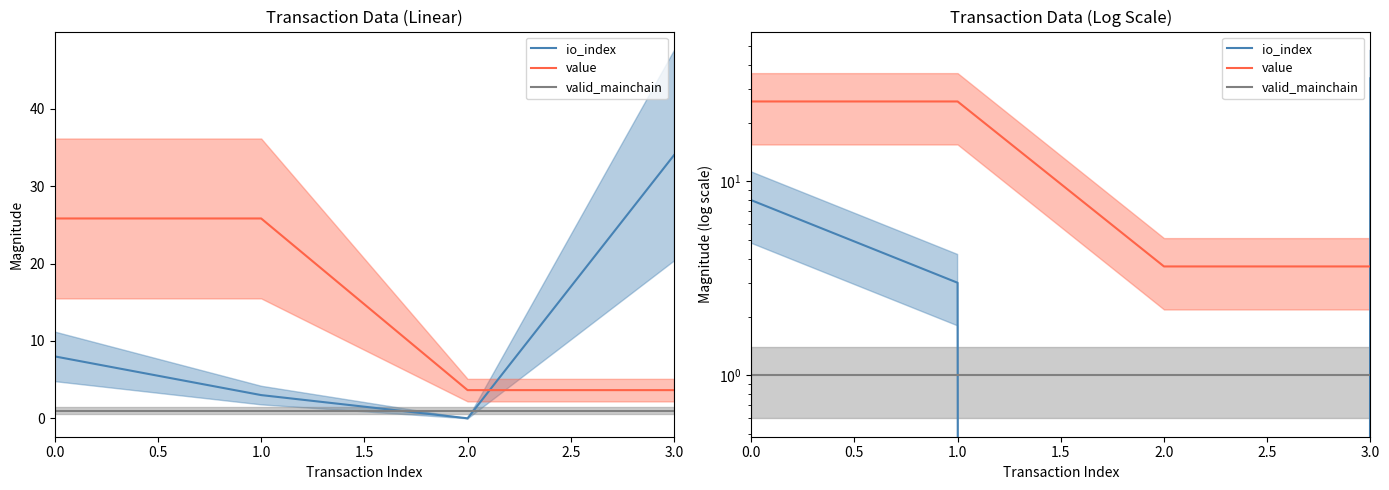

True or false: value and valid_mainchain intersect in this chart.

False